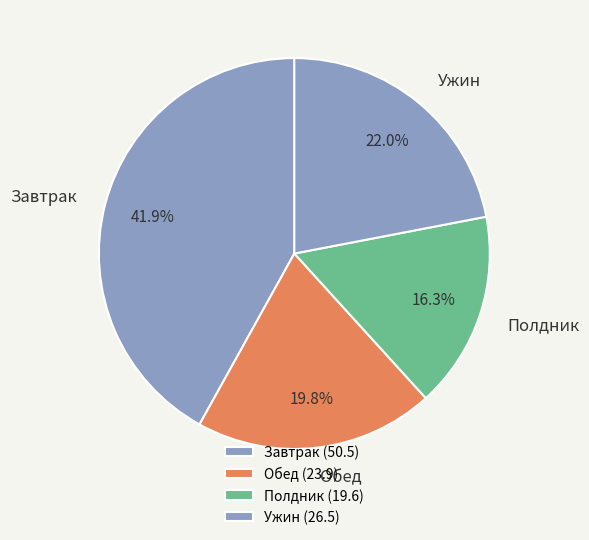

Does Полдник represent more than half of the total?

No